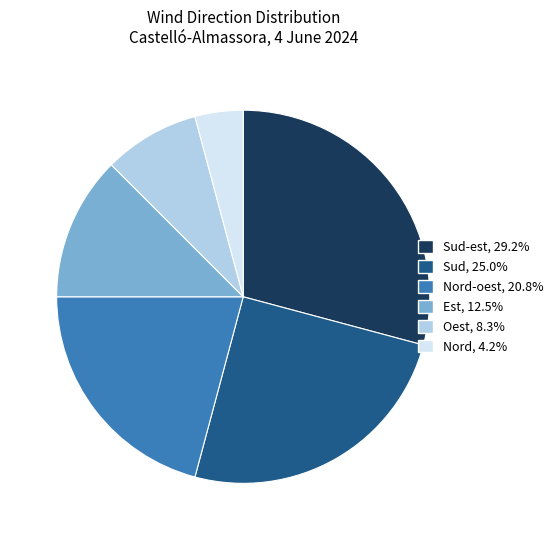

Does any single category account for the majority?

No